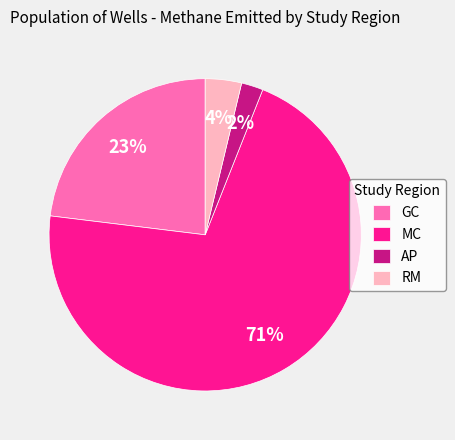

Combined, do RM and MC account for over 50%?

Yes